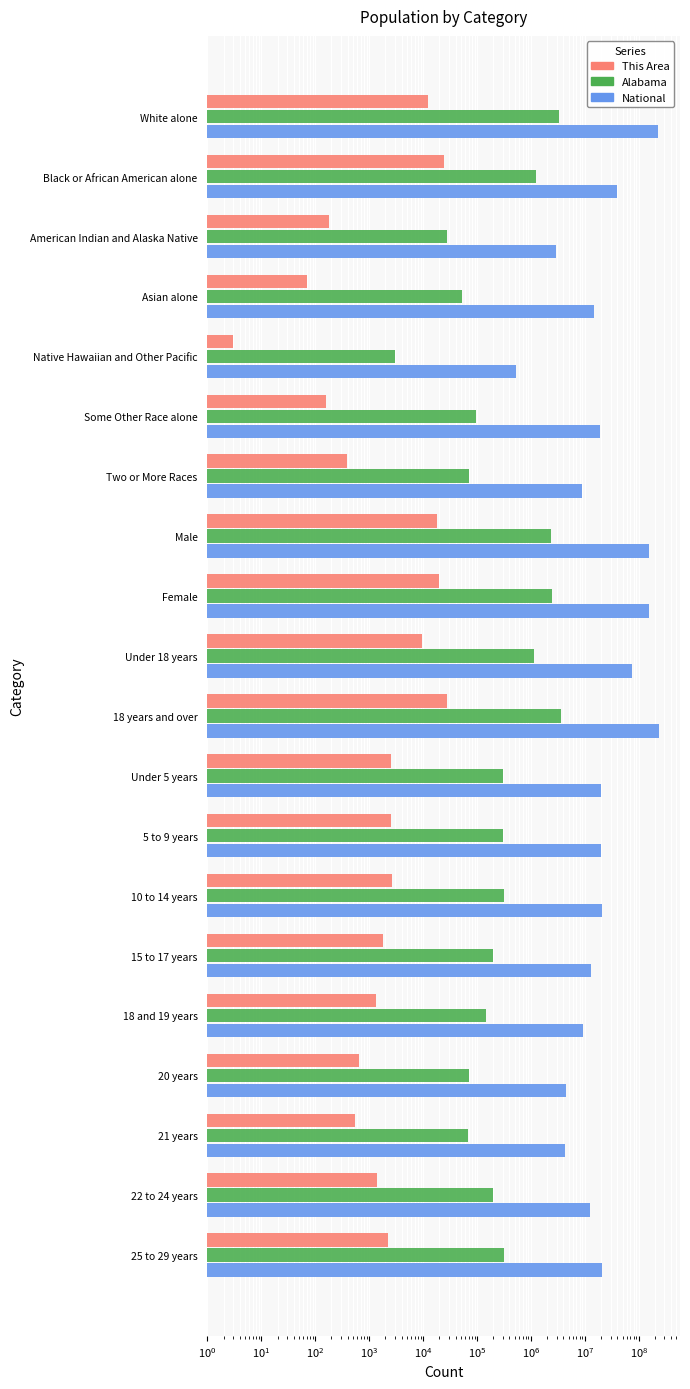

Which series has the largest range (max minus min)?

National